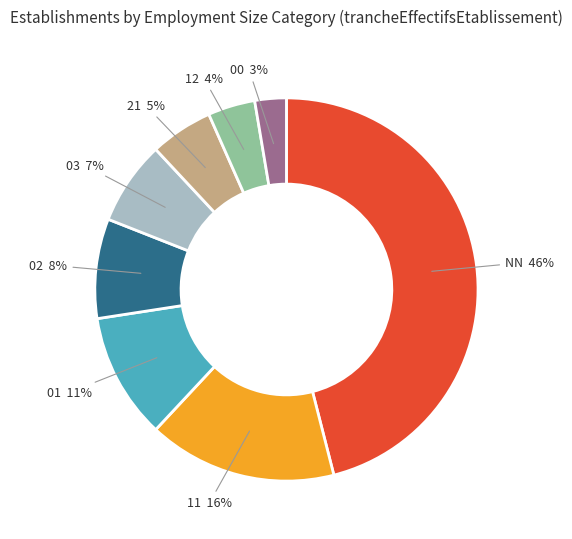

Does NN account for over 50% of the chart?

No